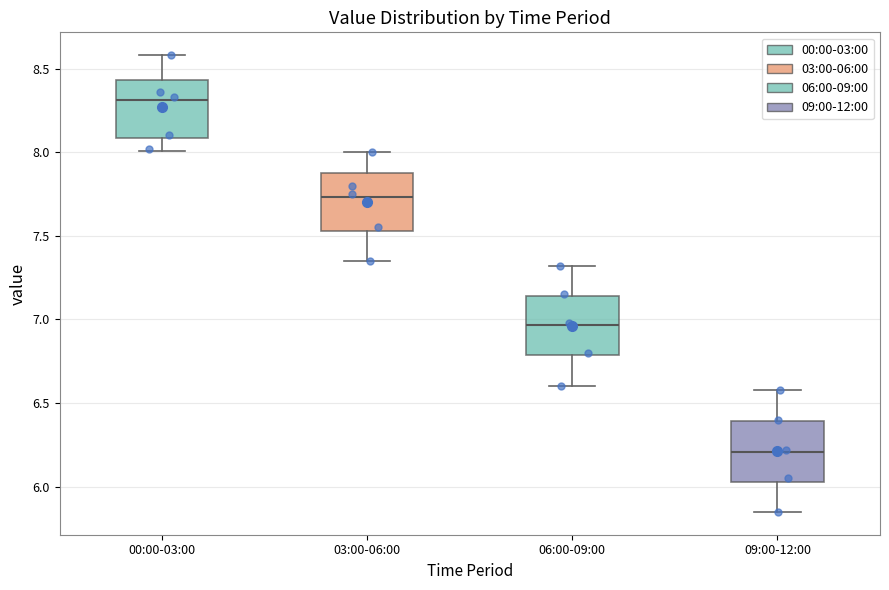

Reading left to right, read every box against the y-axis: the position of its median line, the range the box covers, and the ends of its whiskers. The values are not printed on the chart, so give them approximately, as read against the axis.

00:00-03:00: median 8.30, box 8.10 to 8.45, whiskers 8.00 to 8.60
03:00-06:00: median 7.75, box 7.55 to 7.90, whiskers 7.35 to 8.00
06:00-09:00: median 6.95, box 6.80 to 7.15, whiskers 6.60 to 7.30
09:00-12:00: median 6.20, box 6.05 to 6.40, whiskers 5.85 to 6.60